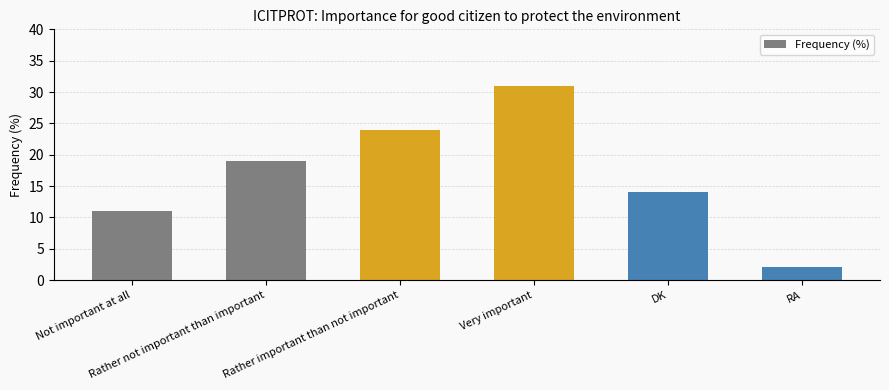

At which category does the chart reach its minimum across all series?

RA